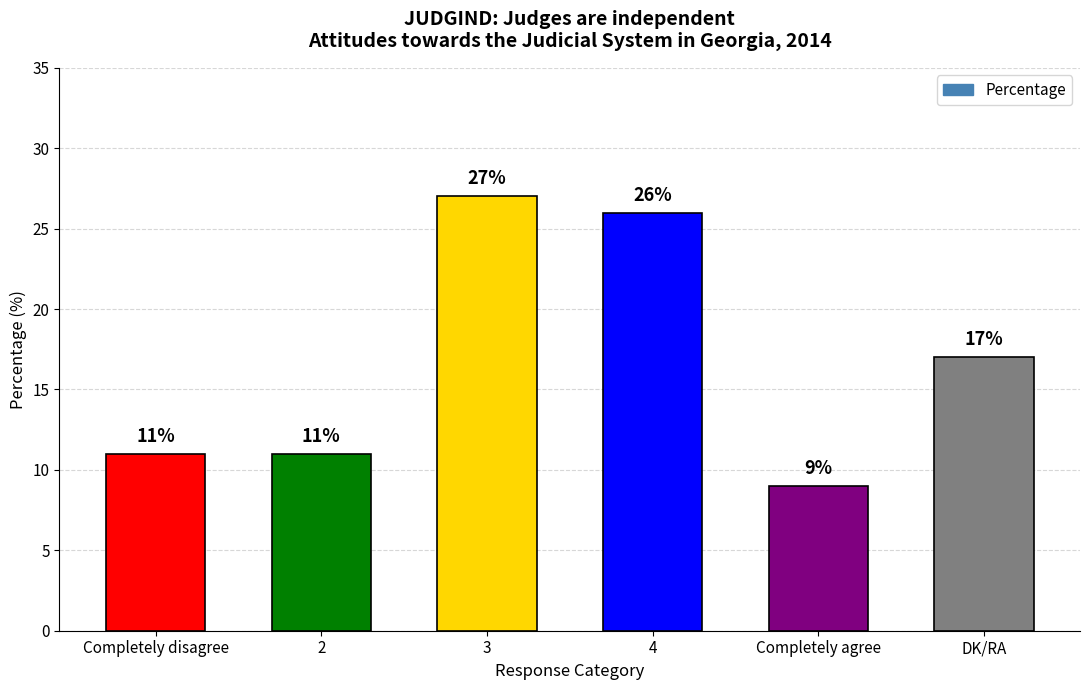

At which category does the chart reach its minimum across all series?

Completely agree